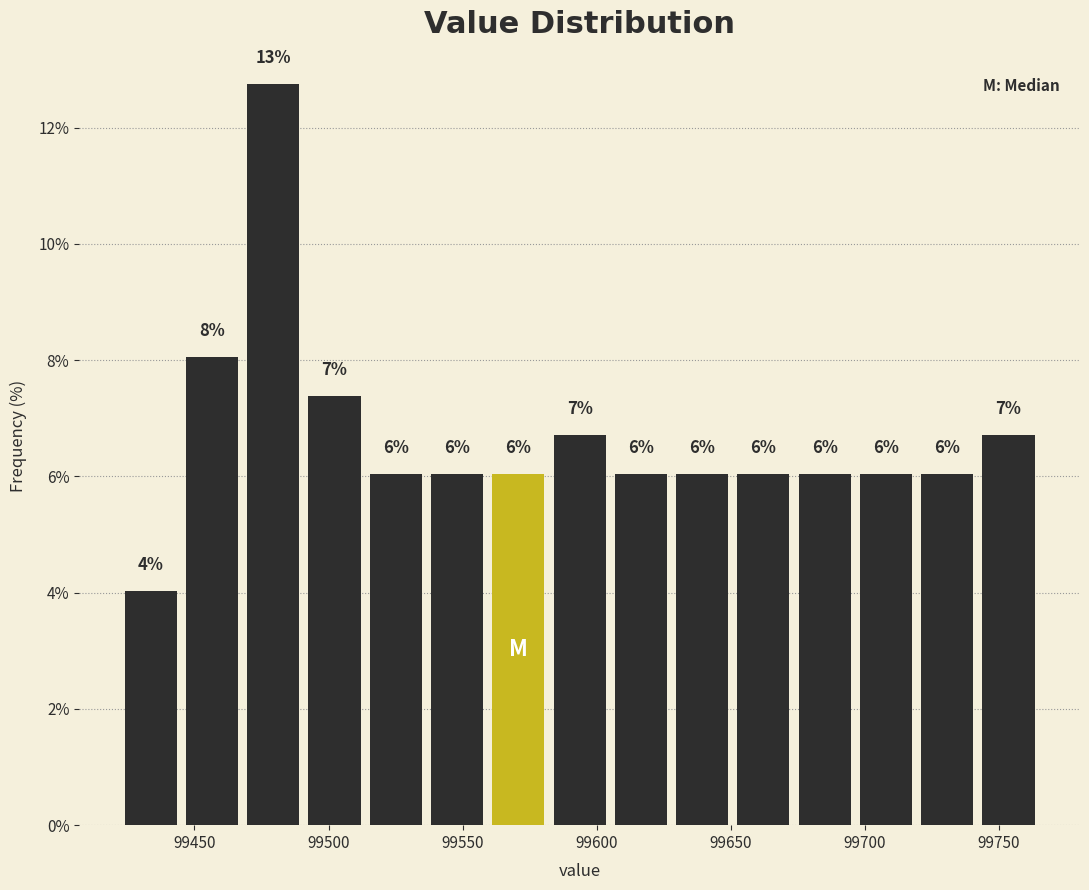

Over which range of the x-axis is the bar tallest?

99470 to 99490